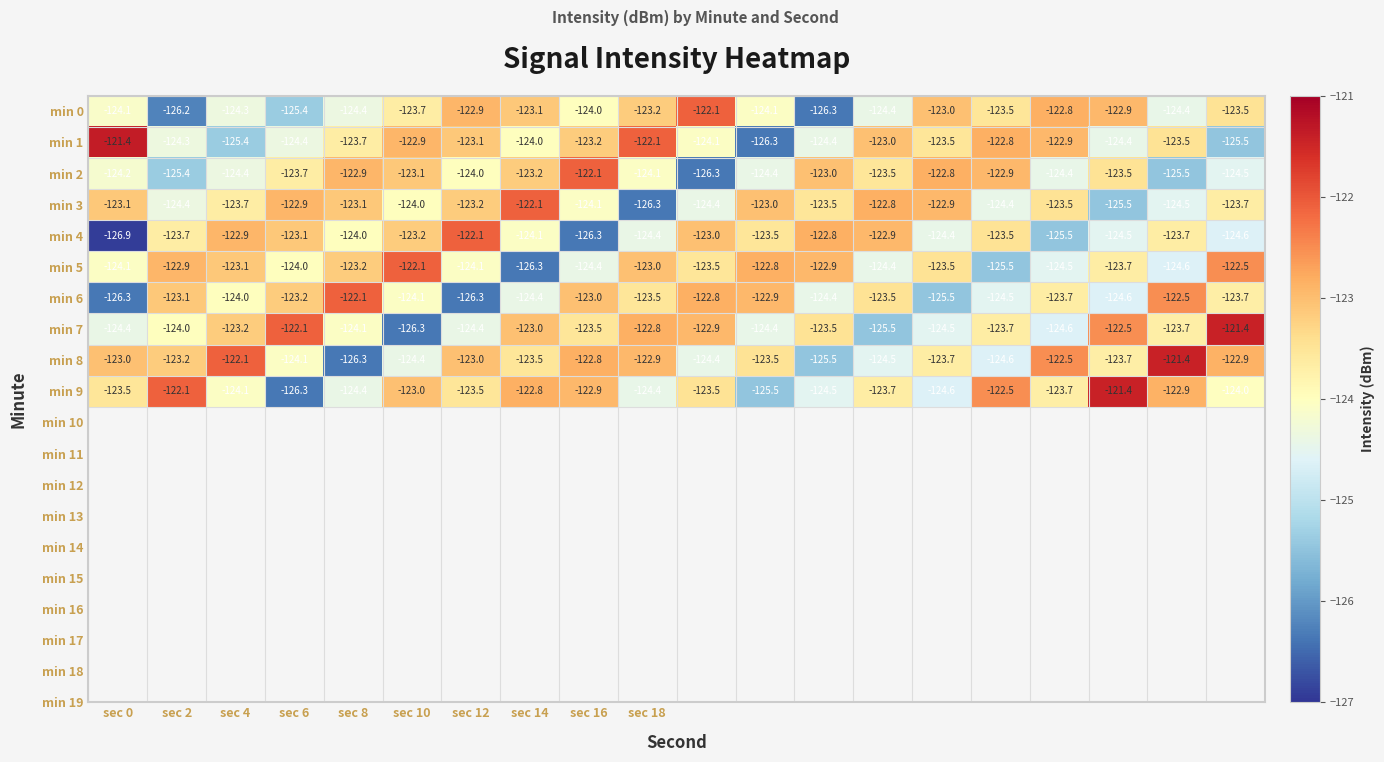

How many distinct data groups are displayed?

10